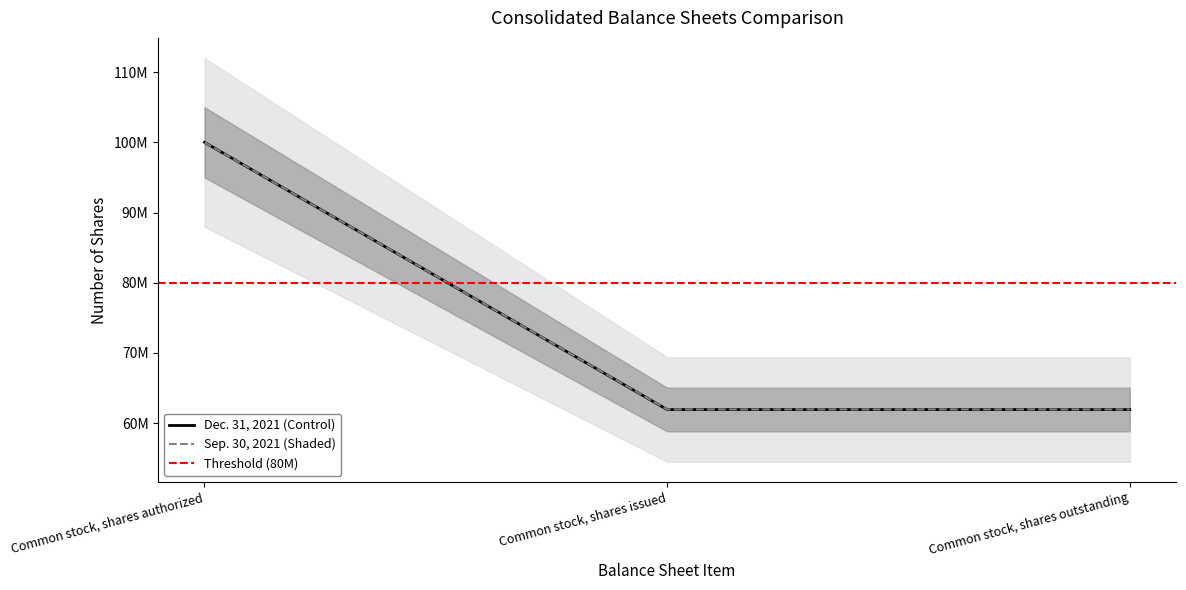

Is this an area chart (filled region under the line)?

No